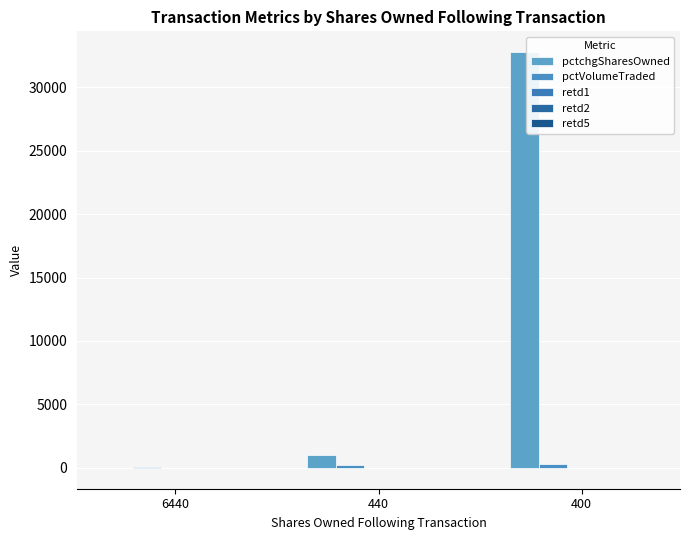

Count the number of categories in the chart.

3